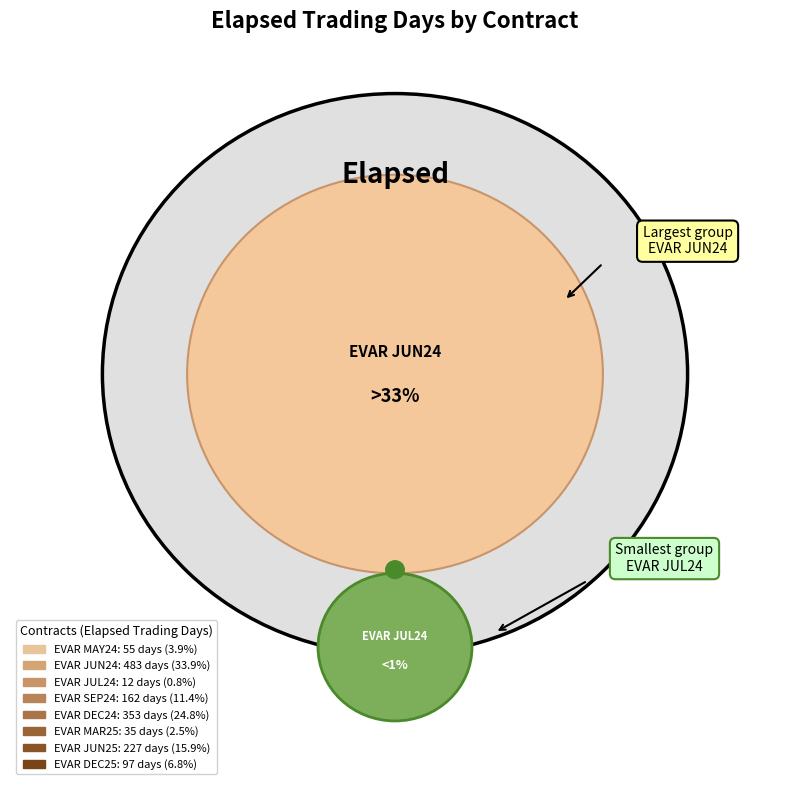

What is the largest slice in the pie chart?

EVAR JUN24